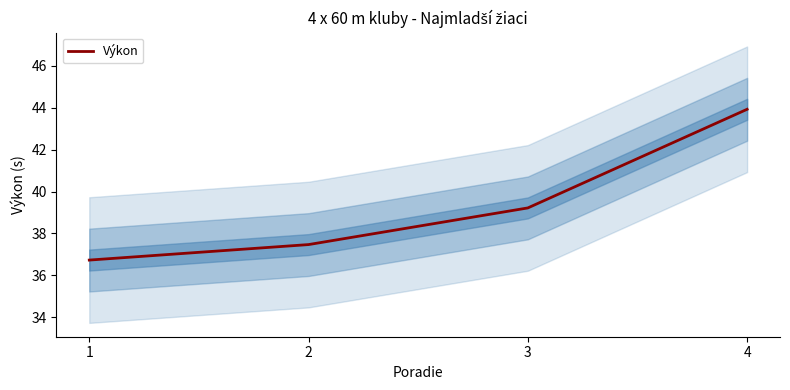

What is the ratio of the value at 4 to the value at 3?

1.1